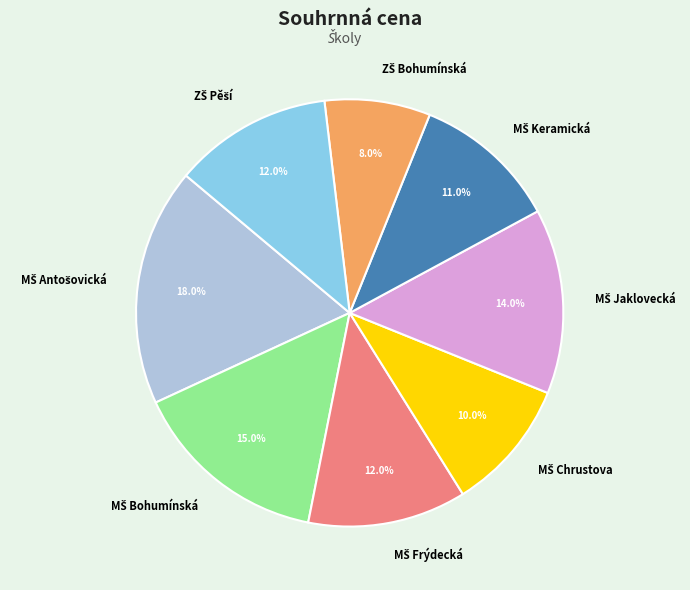

To the nearest percent, what is the average slice percentage?

12%